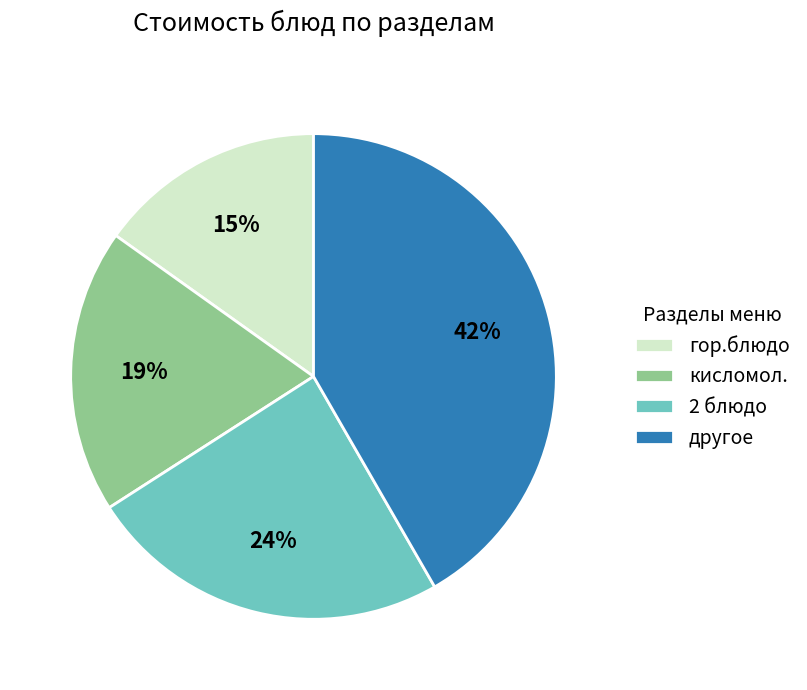

How many segments does this pie chart have?

4